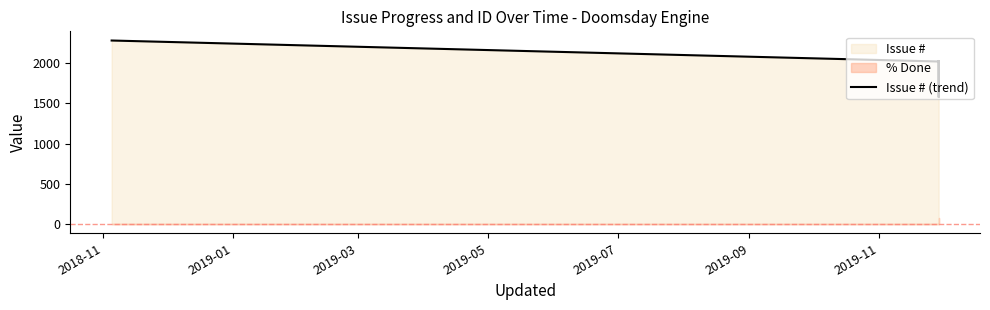

What is the greatest value displayed?

2282